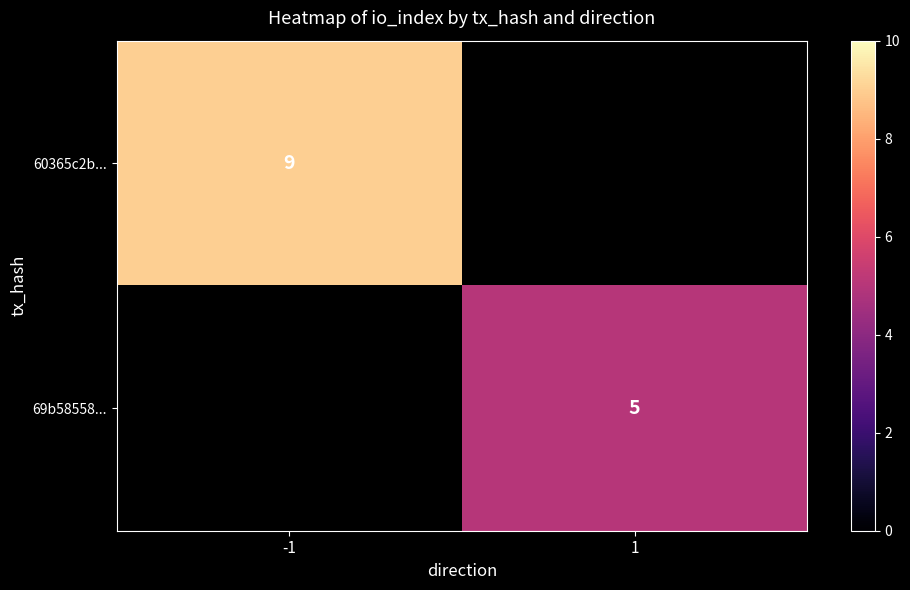

Is it true that 69b58558... equals 5 at 1?

True